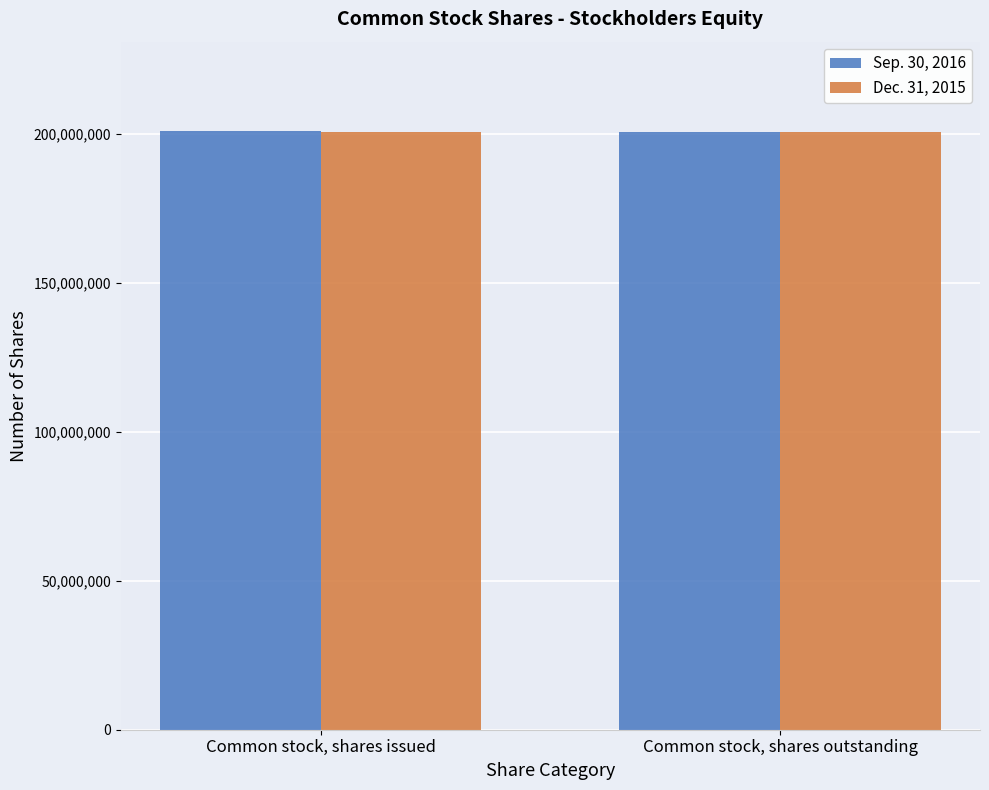

What is the total value across all series at Common stock, shares issued?

401537887